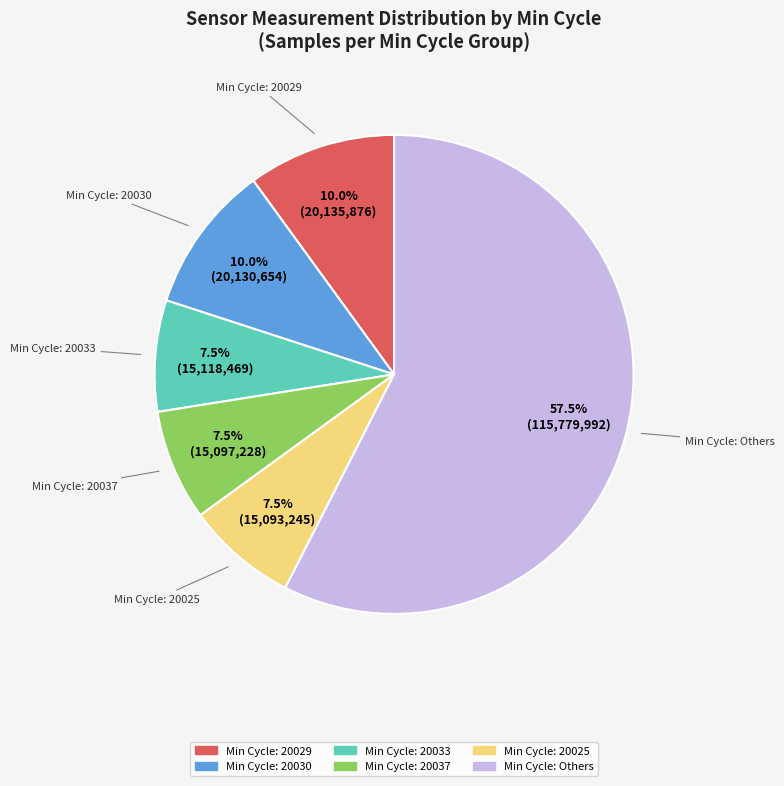

Is there a majority slice in this chart?

Yes